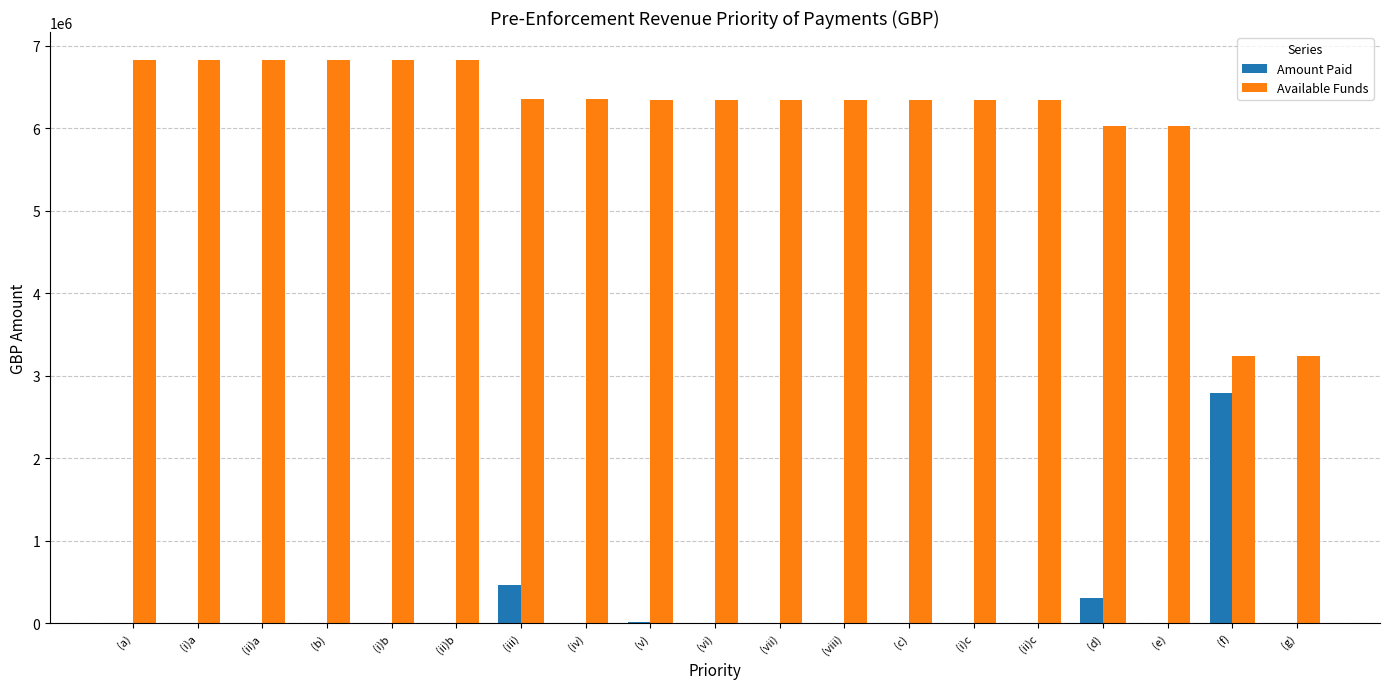

How many distinct data groups are displayed?

2